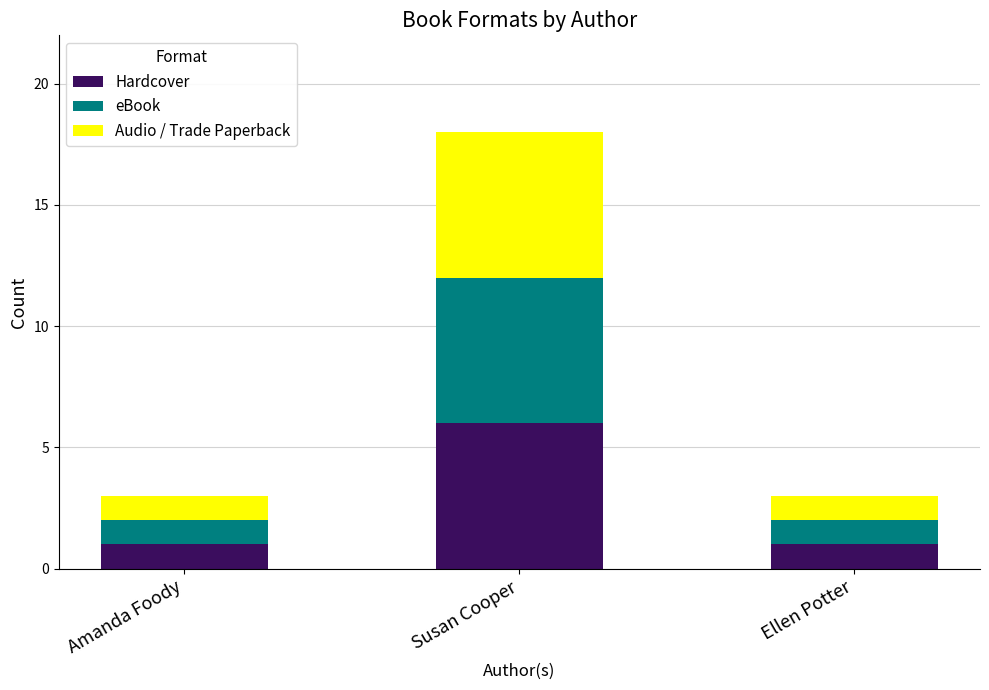

At which category is the sum across all series the highest?

Susan Cooper